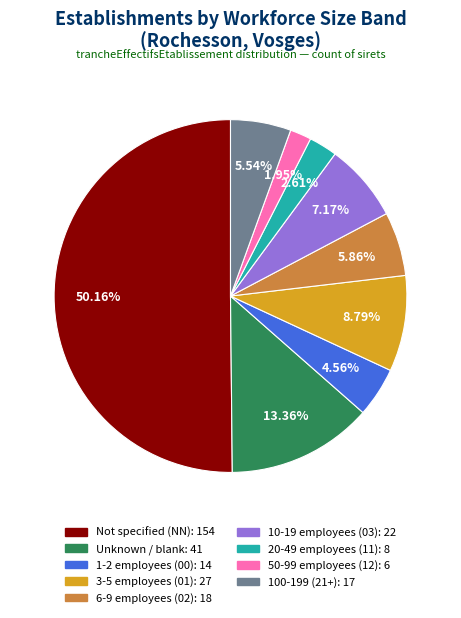

How many slices are in this pie chart?

9